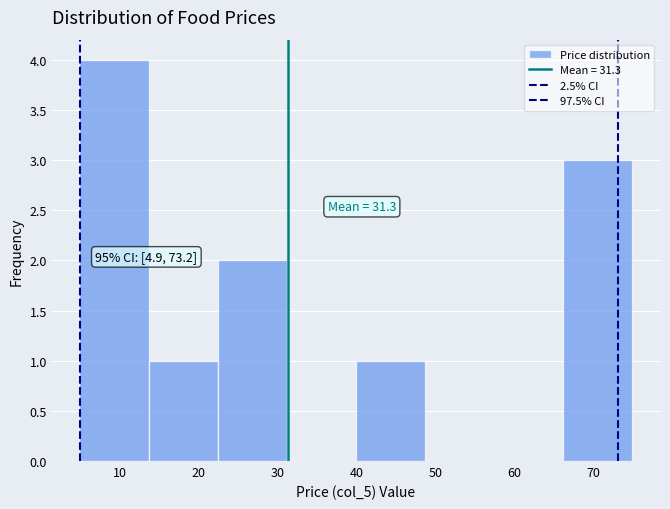

Over which range of the x-axis is the bar tallest?

5 to 14